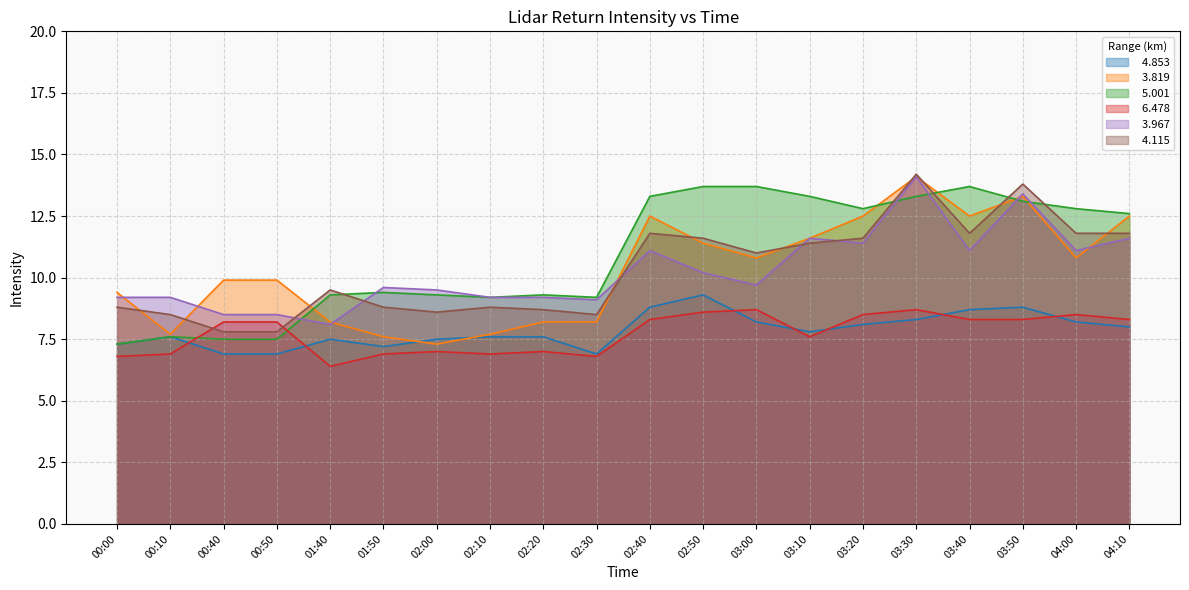

The   4.115 series shows 11.8 at 04:10. True or false?

True